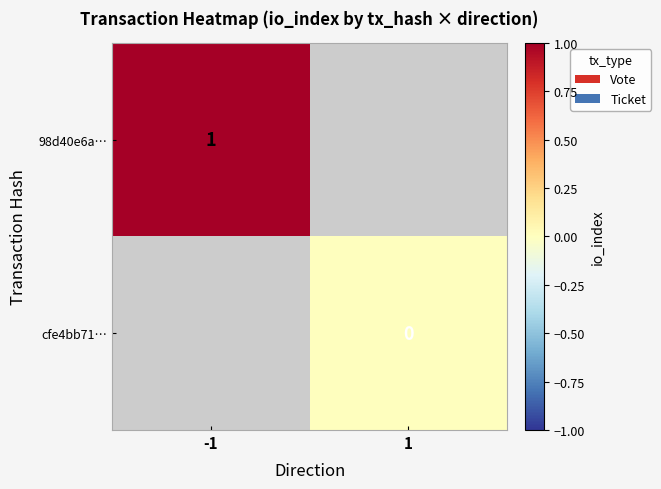

How many data points does each series have?

2